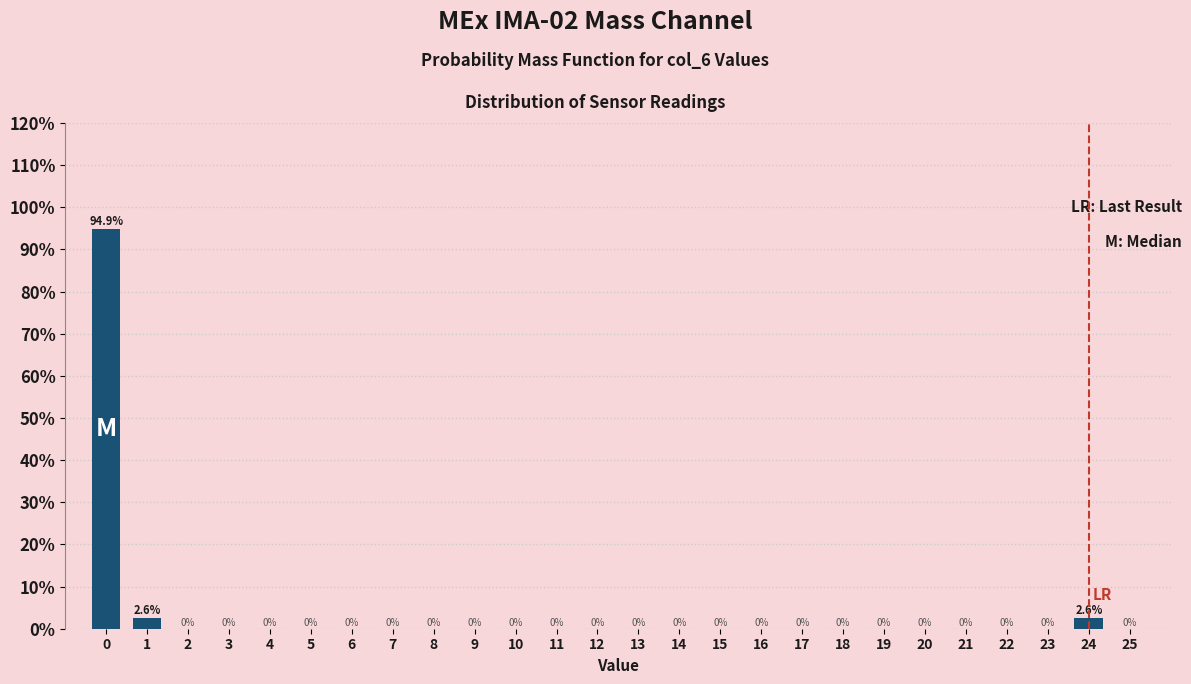

Reading right to left, extract all data points from this chart.

25=0.0	24=2.6	23=0.0	22=0.0	21=0.0	20=0.0	19=0.0	18=0.0	17=0.0	16=0.0	15=0.0	14=0.0	13=0.0	12=0.0	11=0.0	10=0.0	9=0.0	8=0.0	7=0.0	6=0.0	5=0.0	4=0.0	3=0.0	2=0.0	1=2.6	0=94.9